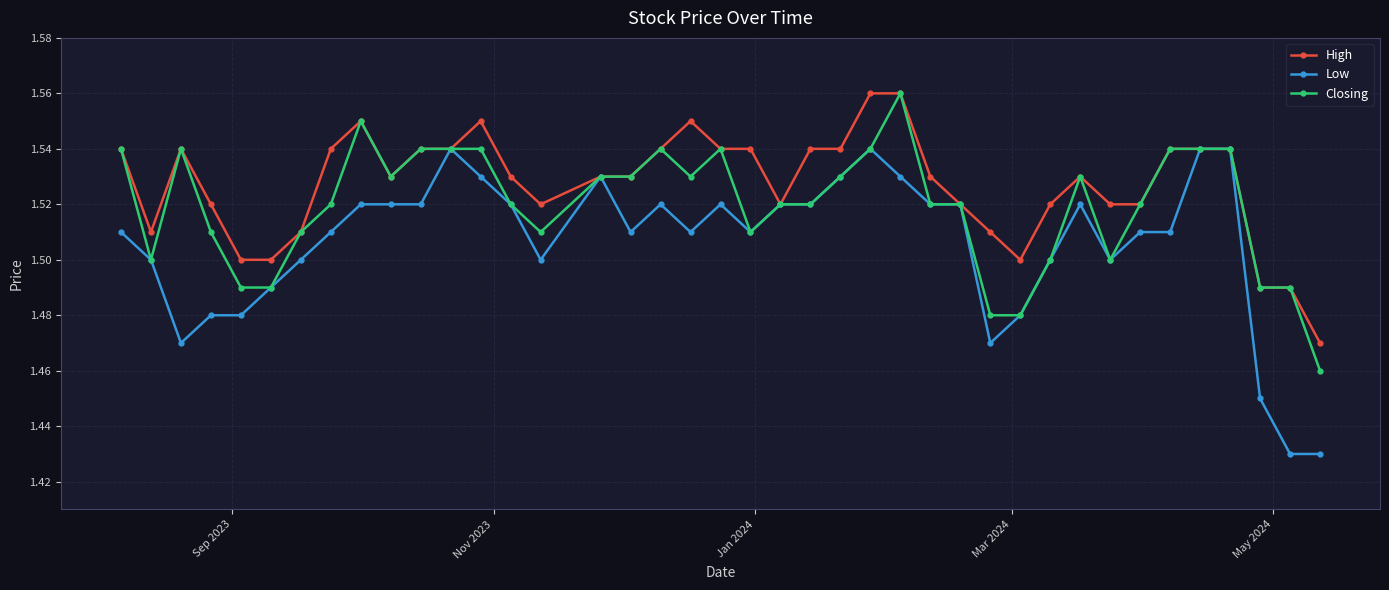

Which series has the largest range (max minus min)?

Low